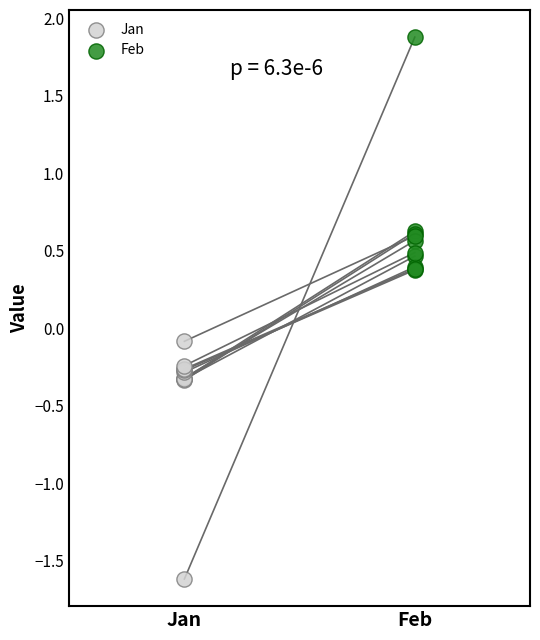

What are all the series names shown in the legend?

Jan, Feb